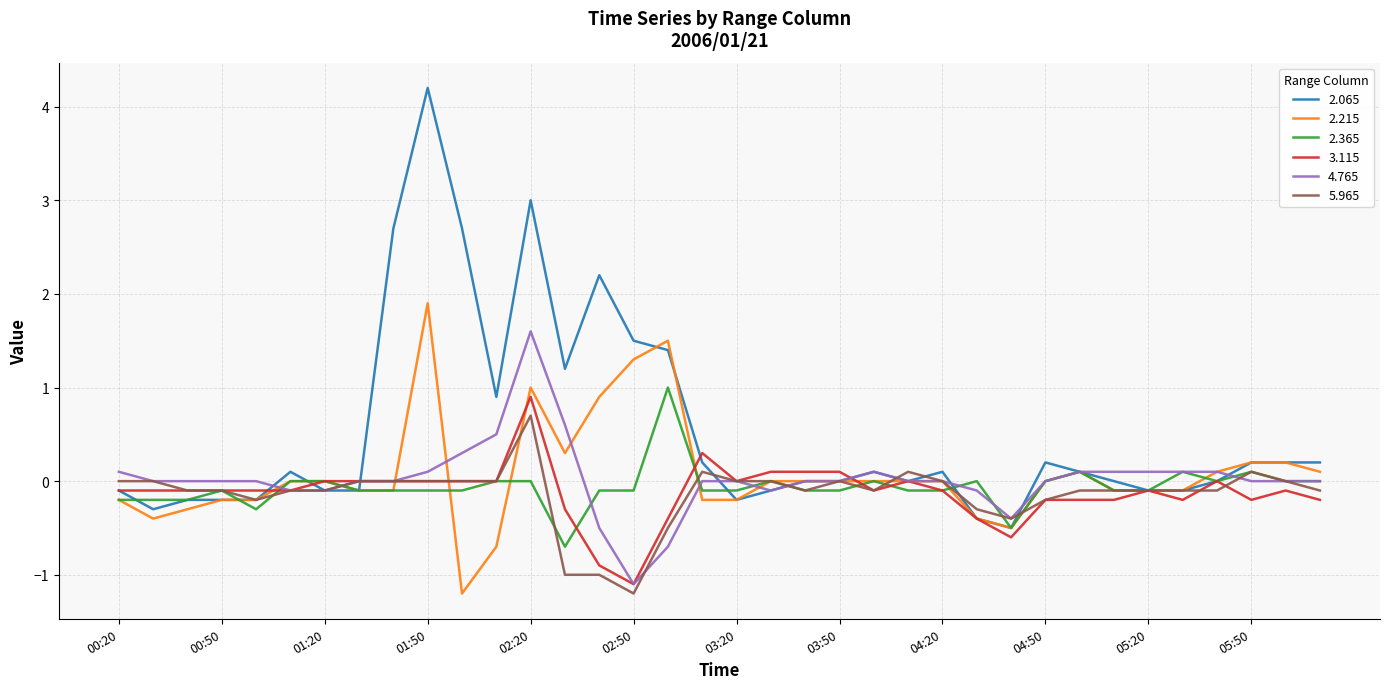

Which series has the largest total across all categories?

2.065